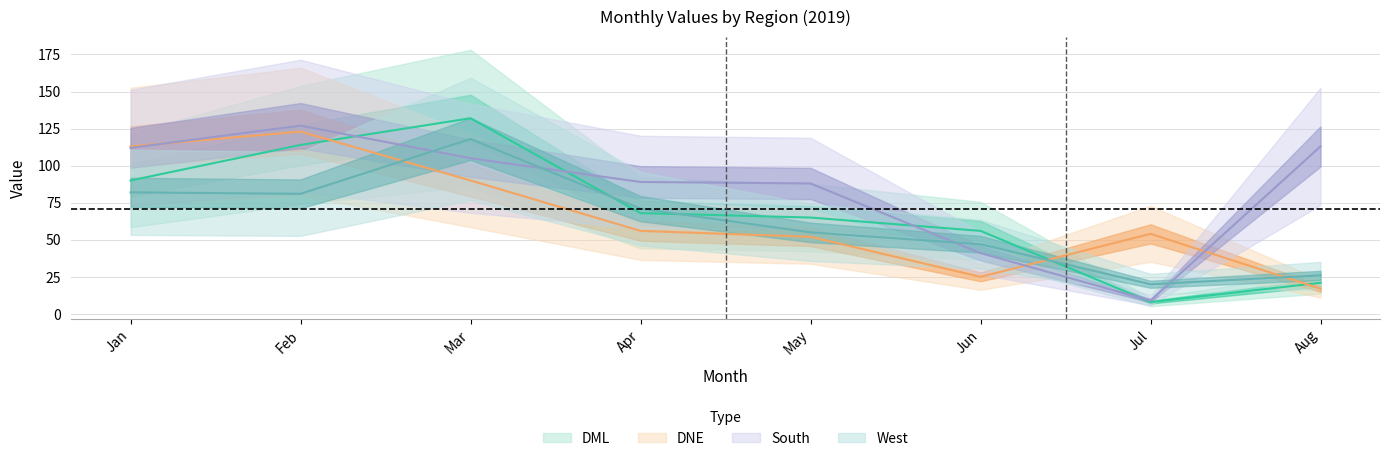

Which label corresponds to the largest value in the chart?

Mar